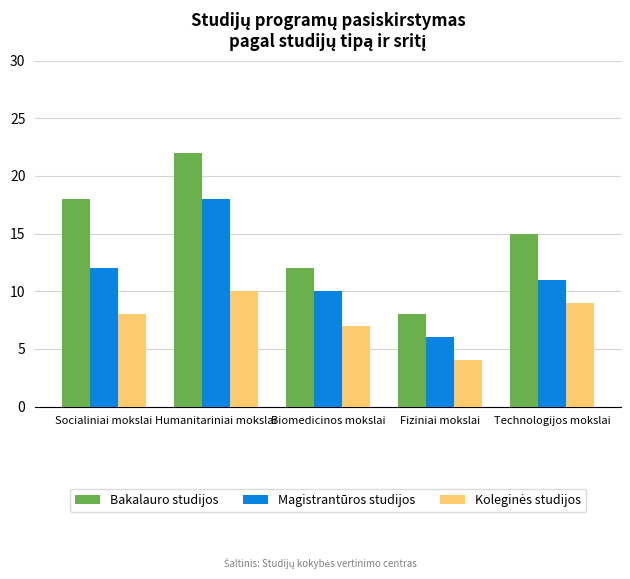

Where does the Bakalauro studijos series first go above 15?

Socialiniai mokslai